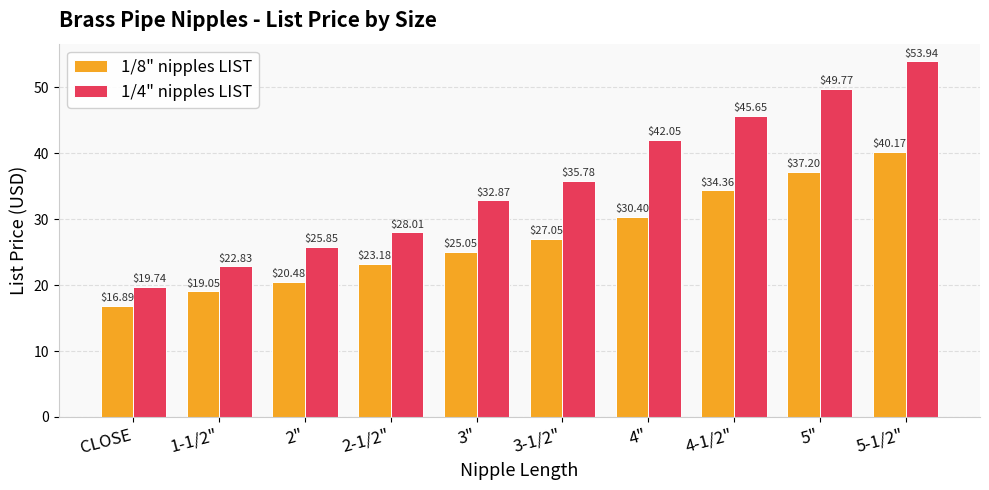

Are the bars horizontal?

No